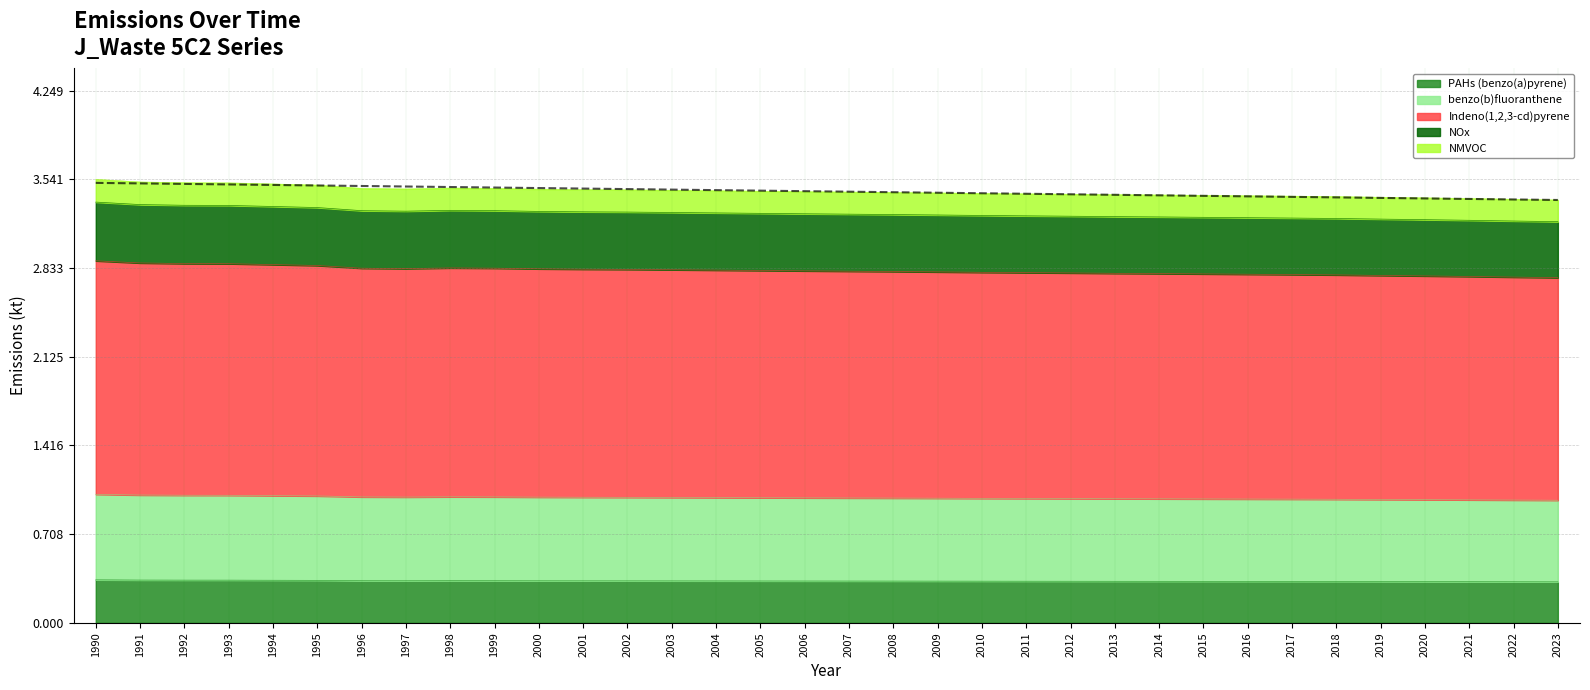

At which category does PAHs (benzo(a)pyrene) reach its first local peak?

1998